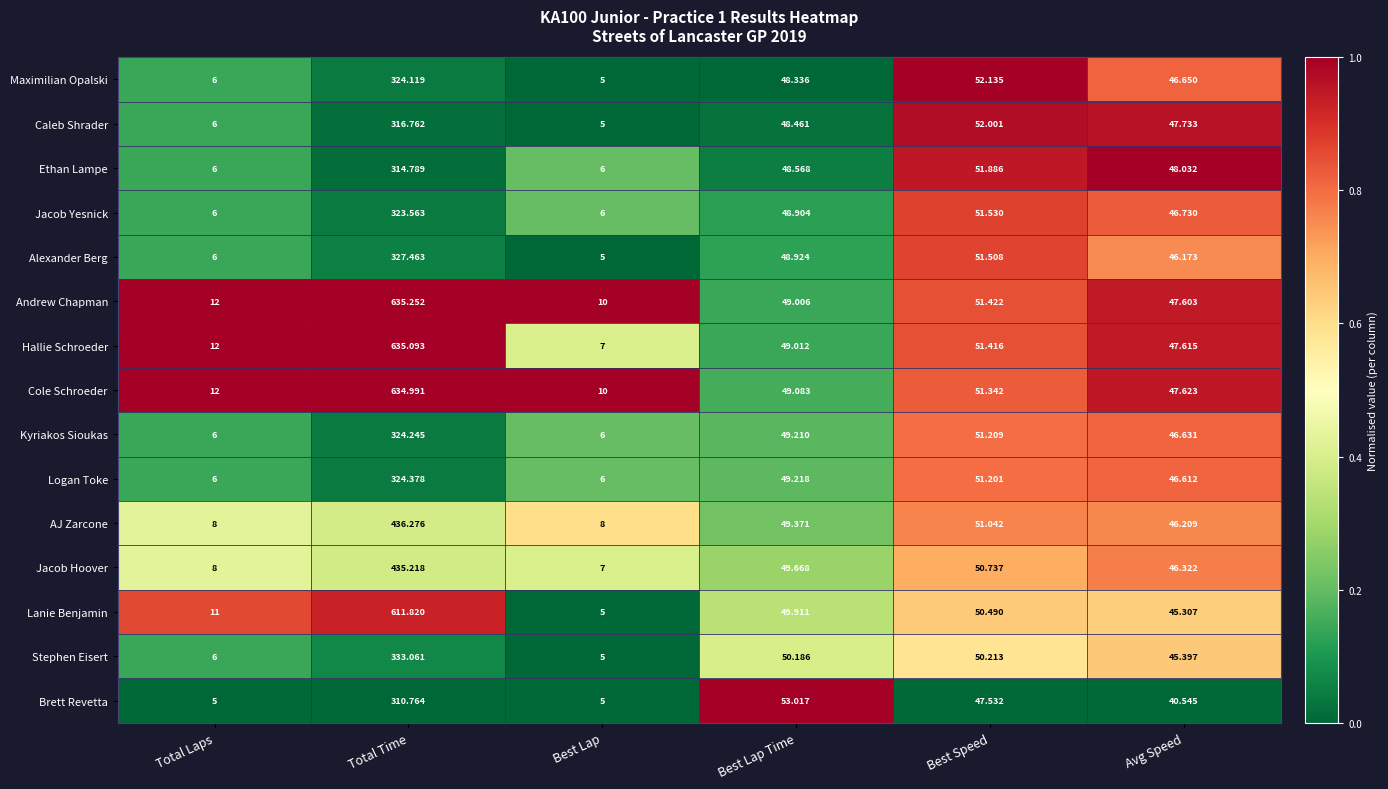

Rank the series by their maximum value, from lowest to highest.

Brett Revetta, Ethan Lampe, Caleb Shrader, Jacob Yesnick, Maximilian Opalski, Kyriakos Sioukas, Logan Toke, Alexander Berg, Stephen Eisert, Jacob Hoover, AJ Zarcone, Lanie Benjamin, Cole Schroeder, Hallie Schroeder, Andrew Chapman